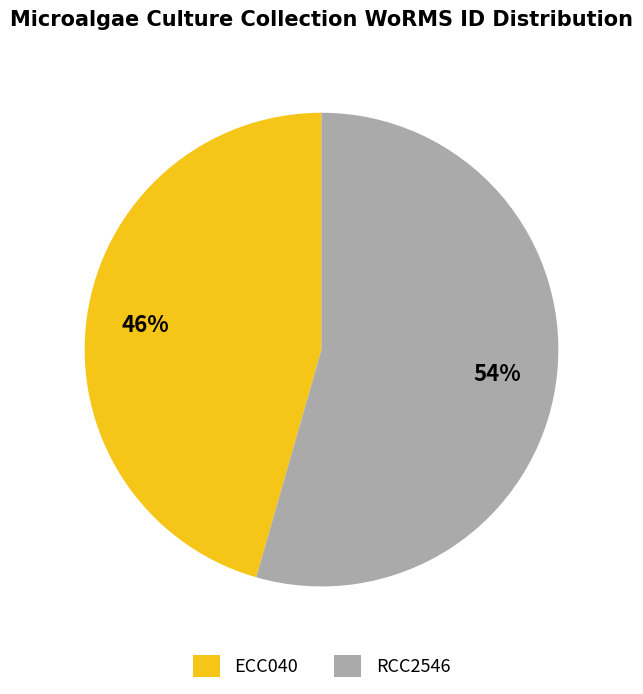

What is the ratio of the value at RCC2546 to the value at ECC040?

1.2